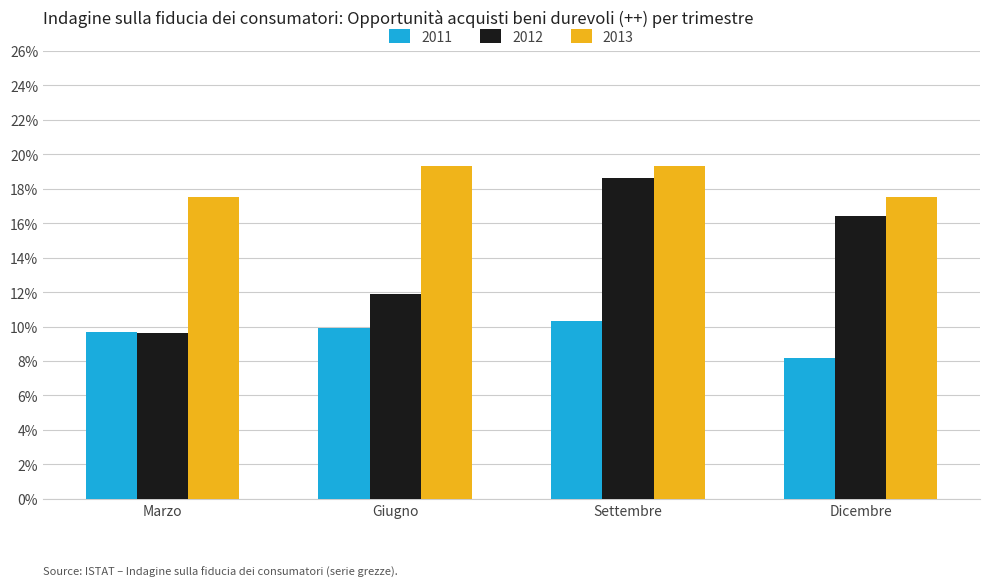

Reading left to right, extract all data points from this chart.

2011: 9.7	9.9	10.3	8.2
2012: 9.6	11.9	18.6	16.4
2013: 17.5	19.3	19.3	17.5